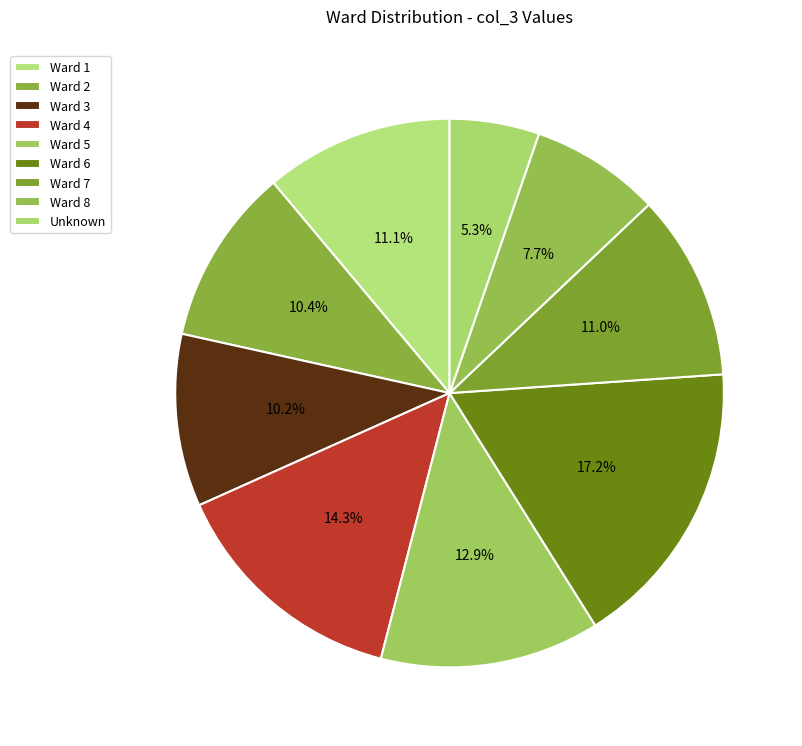

What percentage is NOT represented by Ward 2?

89.6%